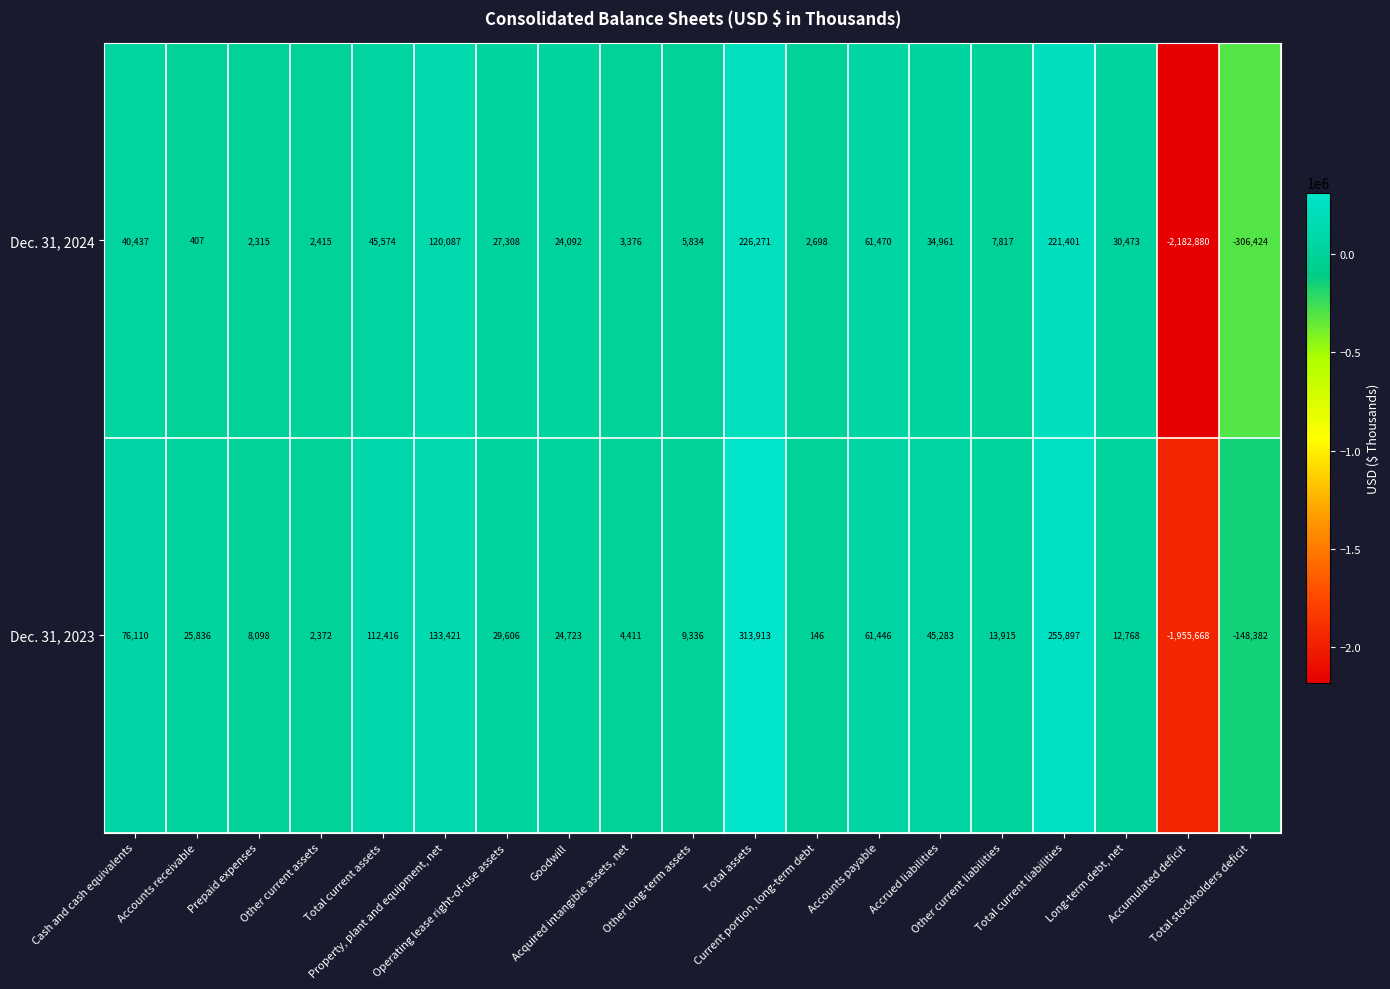

What is the greatest value displayed?

313913